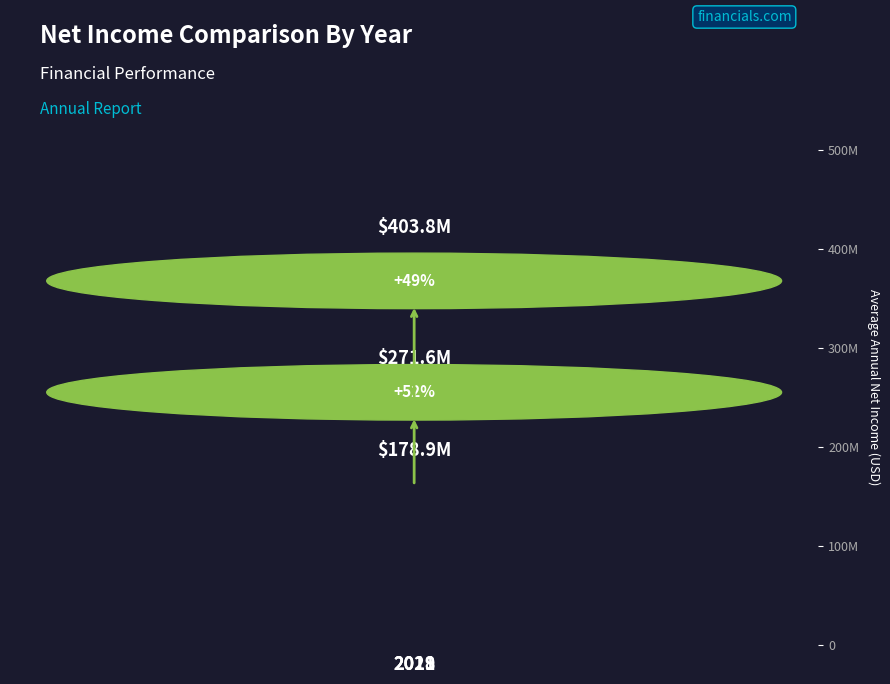

Approximately how many times larger is the value at 2021 compared to 2019?

1.5